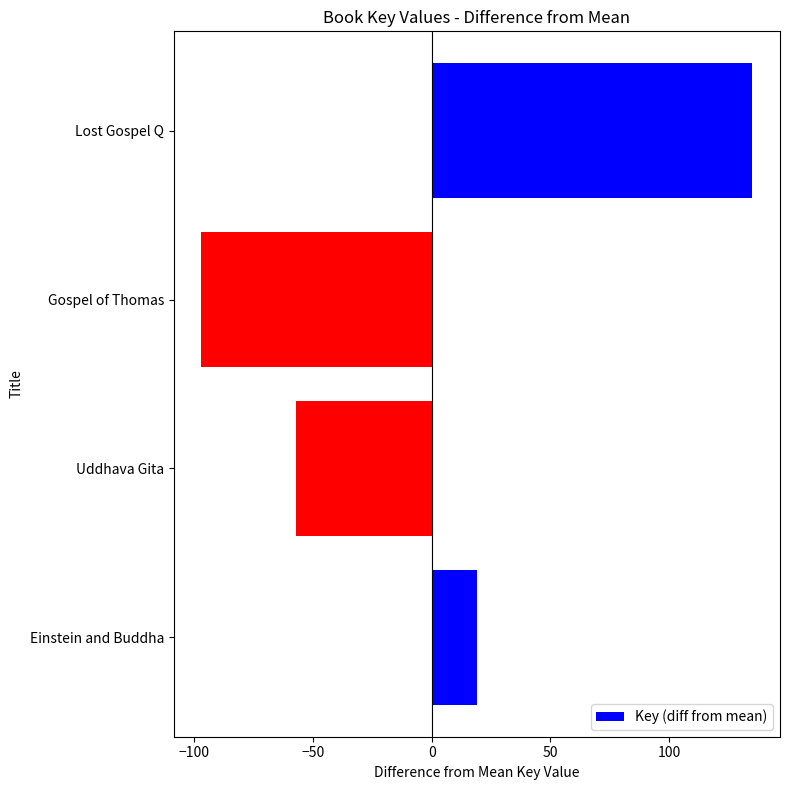

How many values are above zero?

2